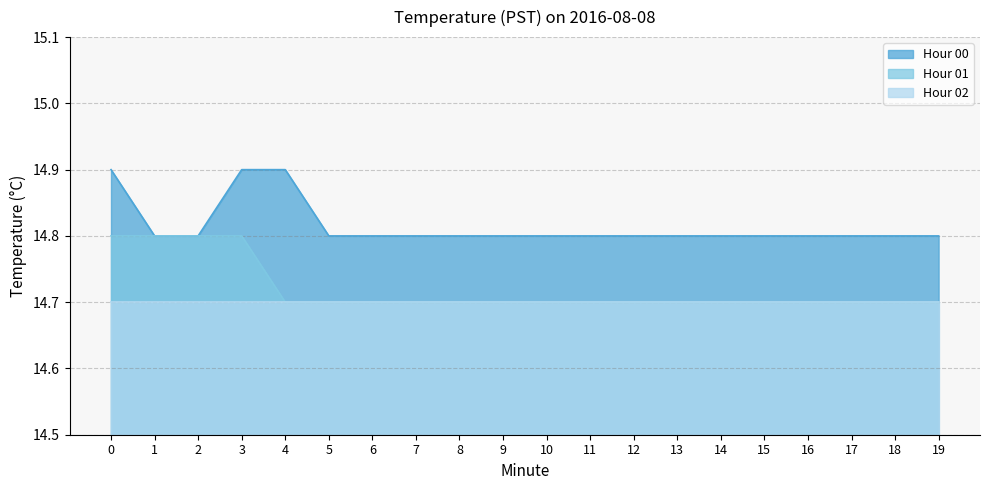

True or false: Hour 01 has more than 2 interior local peaks.

False